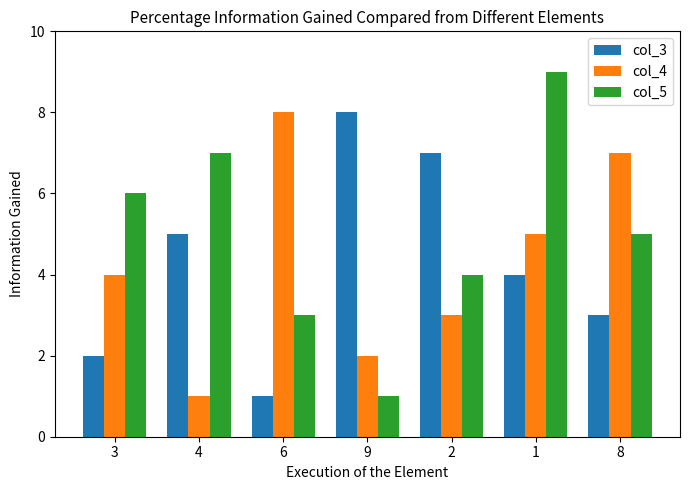

What is the difference between the second highest and minimum values in the col_4 series?

6